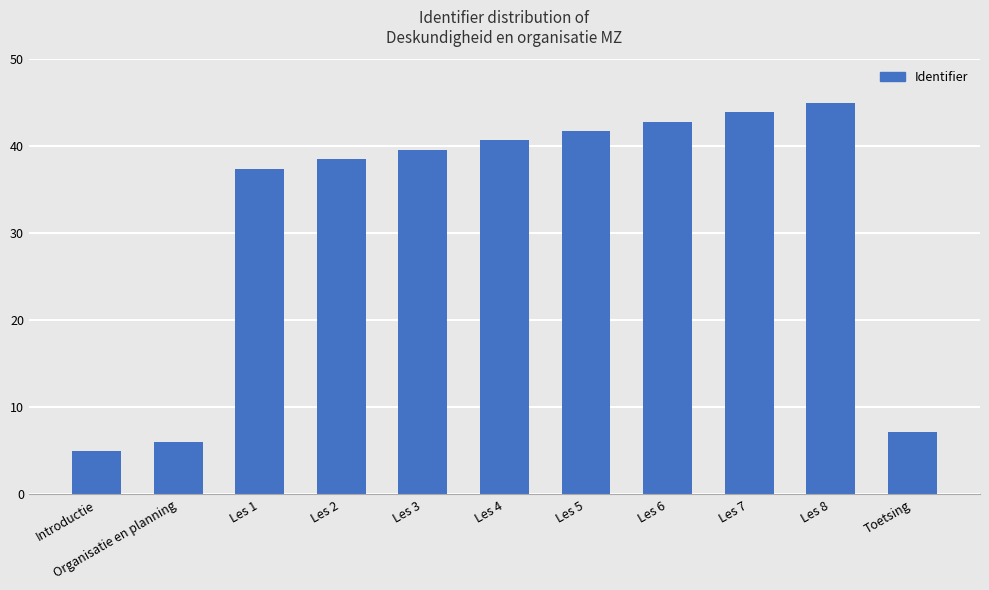

What is the difference between the second highest and second lowest values?

37.8